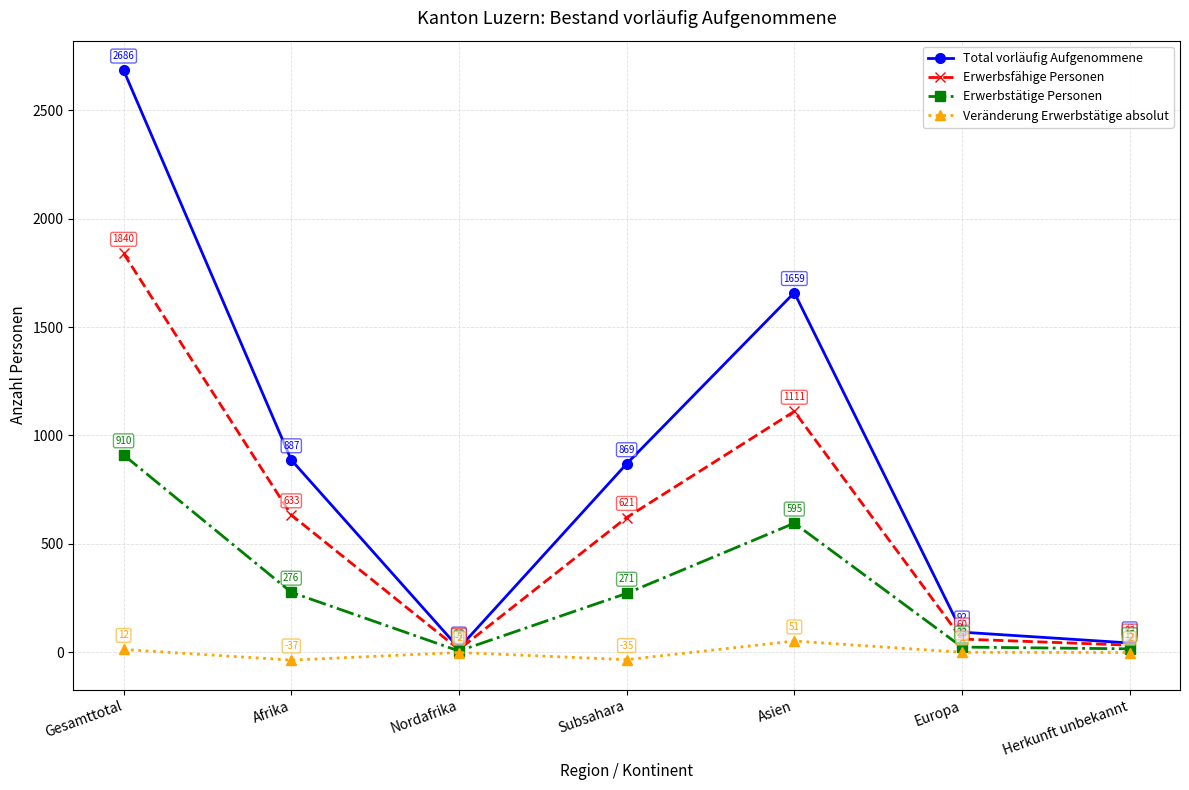

Which series has the widest spread of values?

Total vorläufig Aufgenommene